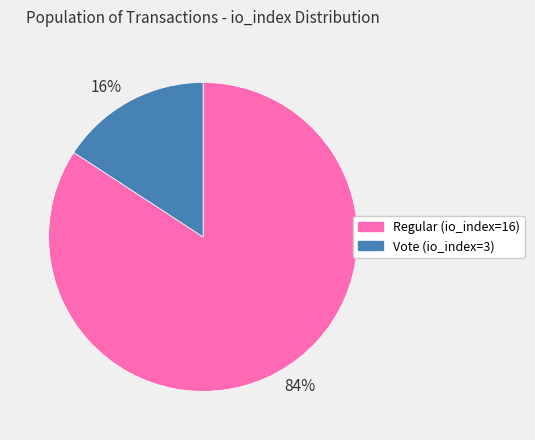

Combined, do 16% and 84% account for over 50%?

Yes